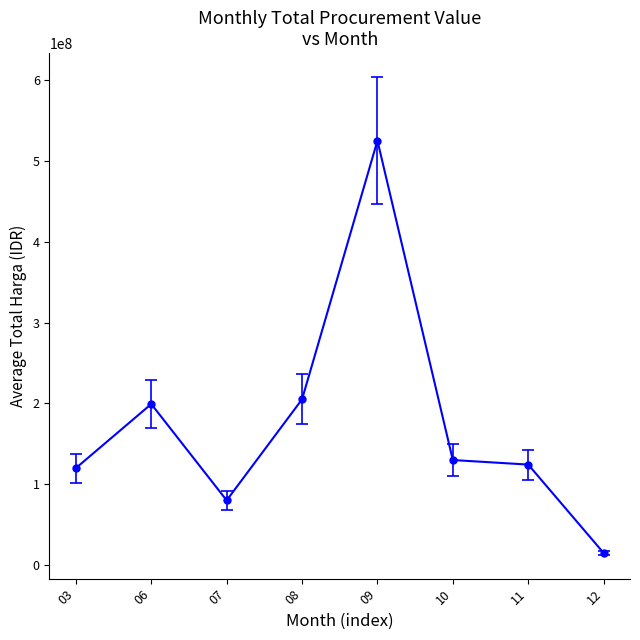

What is the difference between the maximum and second lowest values?

445511333.3